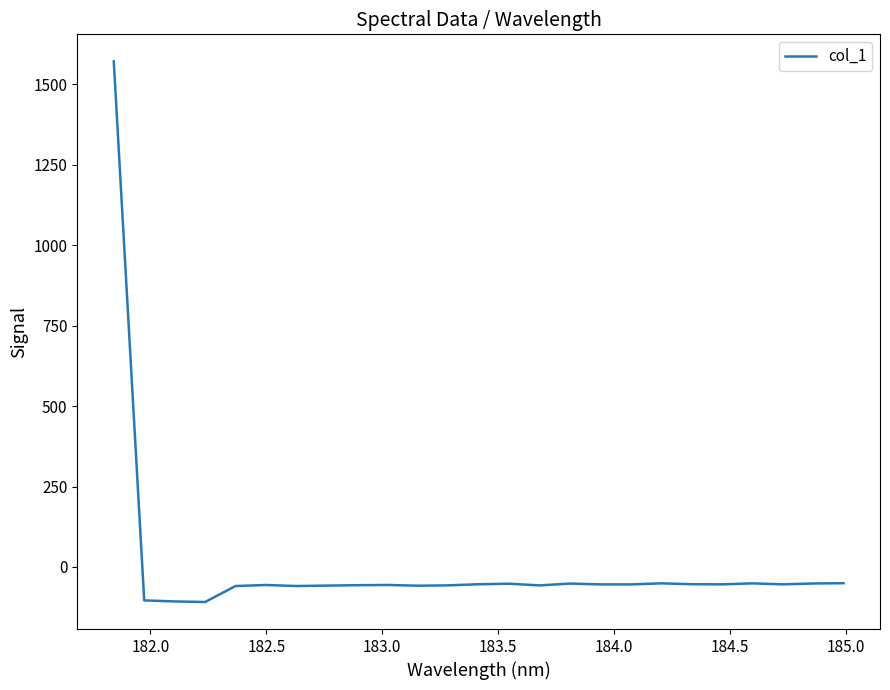

What is the smallest value displayed?

-108.8